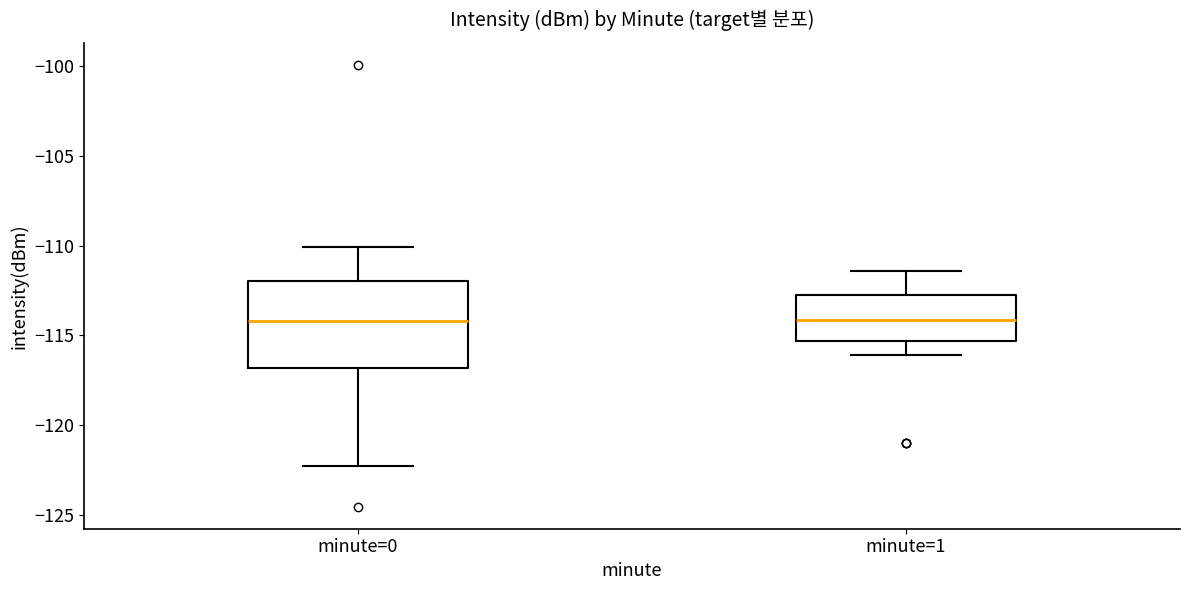

Which box is the tallest, from its lower edge to its upper edge?

minute=0